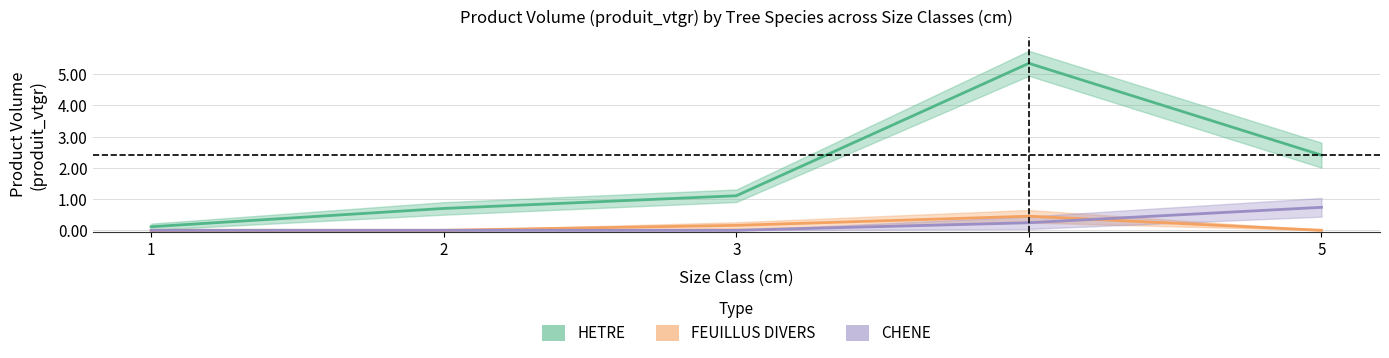

What is the difference between the second highest and second lowest values in the FEUILLUS DIVERS series?

0.2